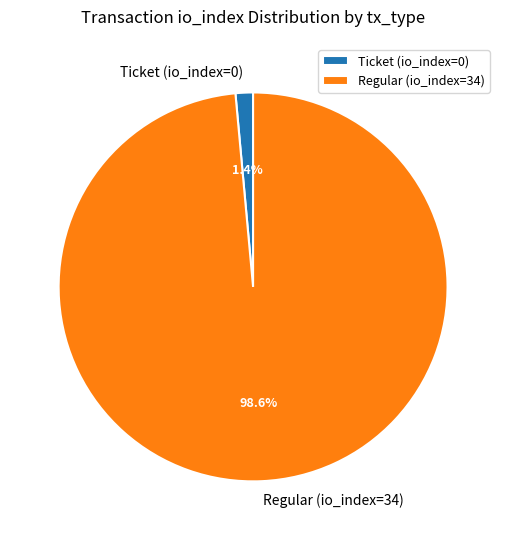

What percentage do Regular (io_index=34) and Ticket (io_index=0) together represent?

100.0%